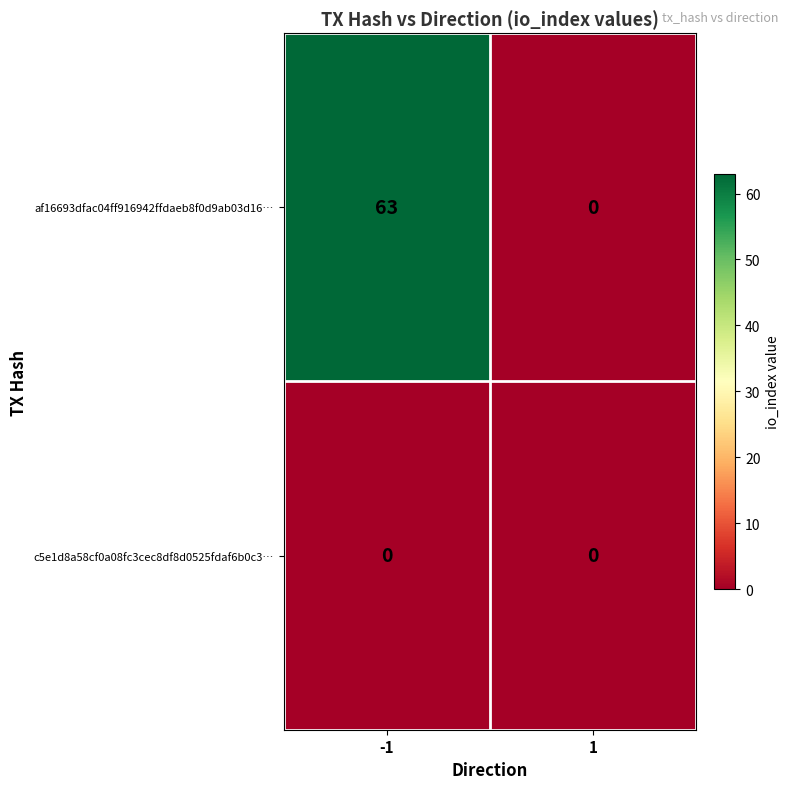

Reading right to left, transcribe all the data shown in this chart.

af16693dfac04ff916942ffdaeb8f0d9ab03d16…: 1=0	-1=63
c5e1d8a58cf0a08fc3cec8df8d0525fdaf6b0c3…: 1=0	-1=0